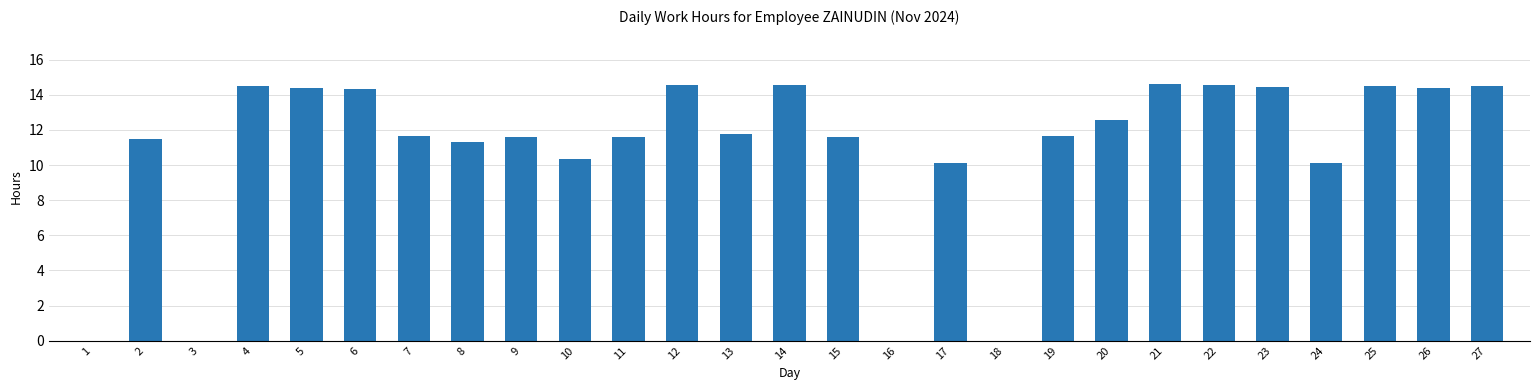

Read the value at 21.

14.6